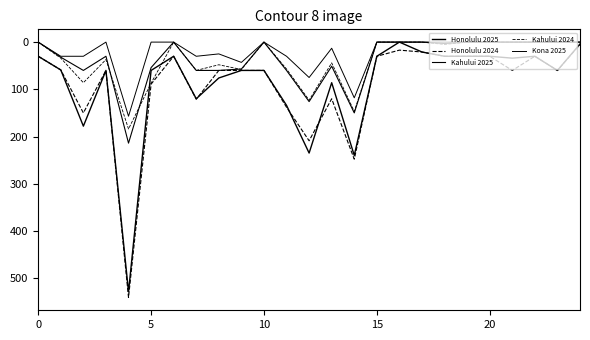

How many lines are shown in the chart?

5